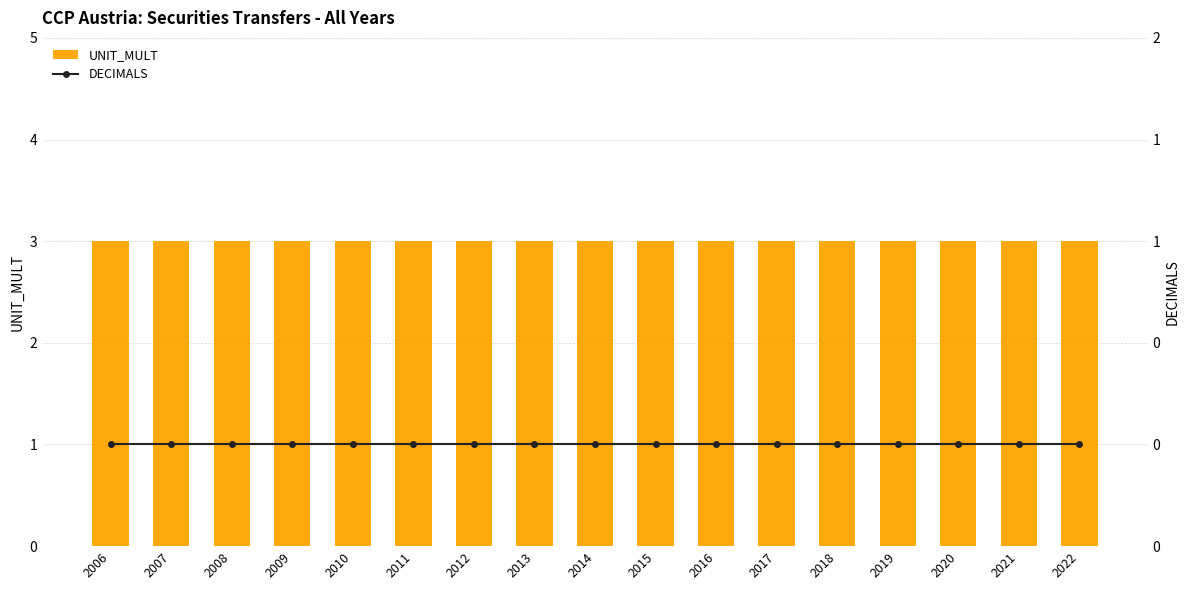

What is the sum of the UNIT_MULT values at 2006 and 2008?

6